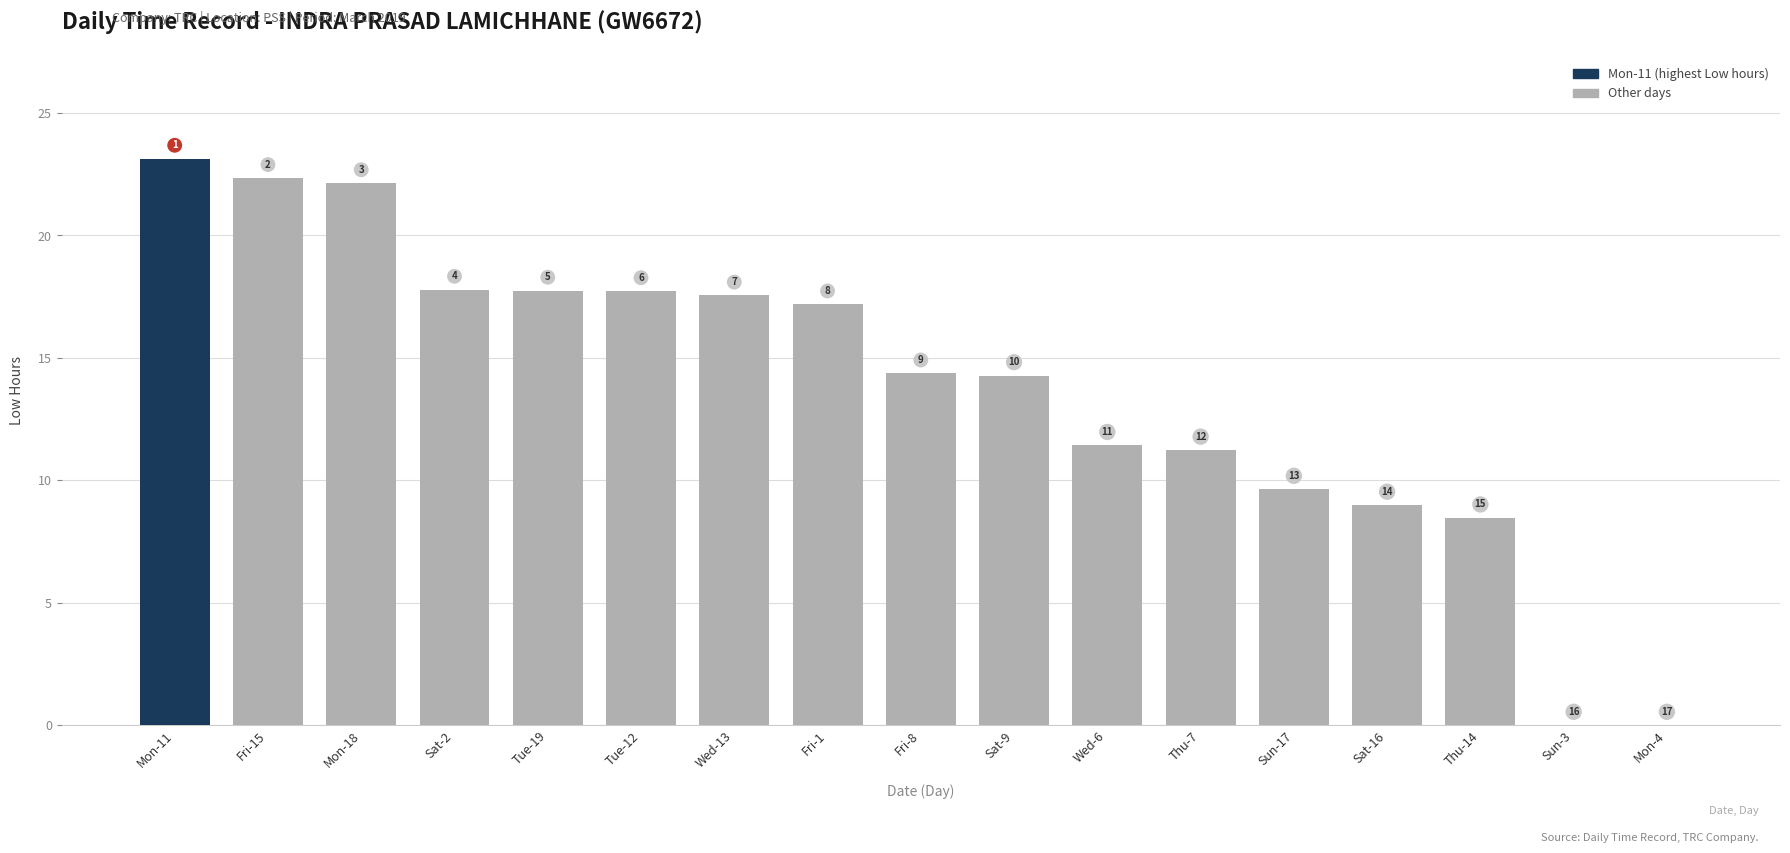

True or false: the data shows 14.4 at Fri-8.

True